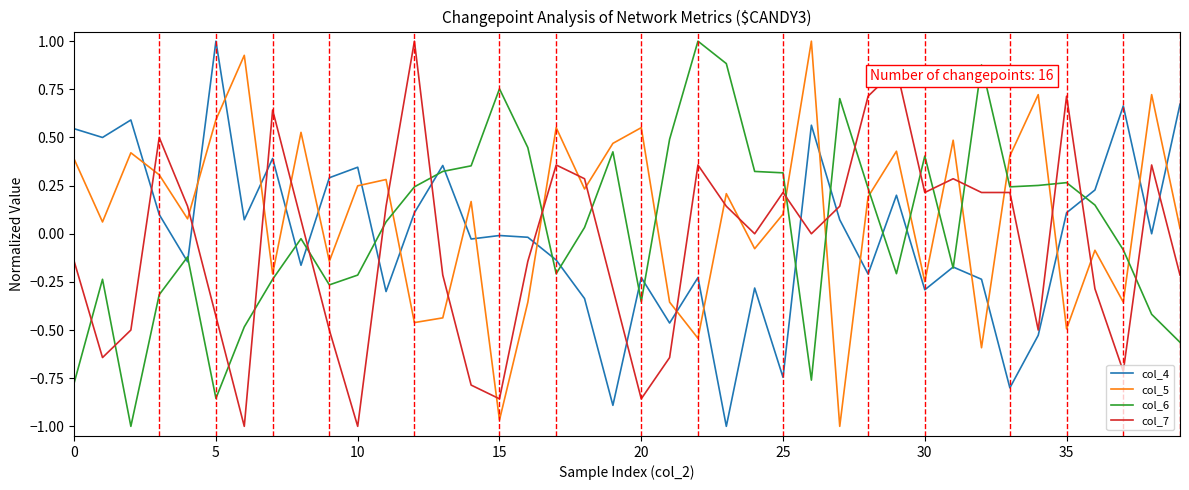

How many lines are shown in the chart?

4